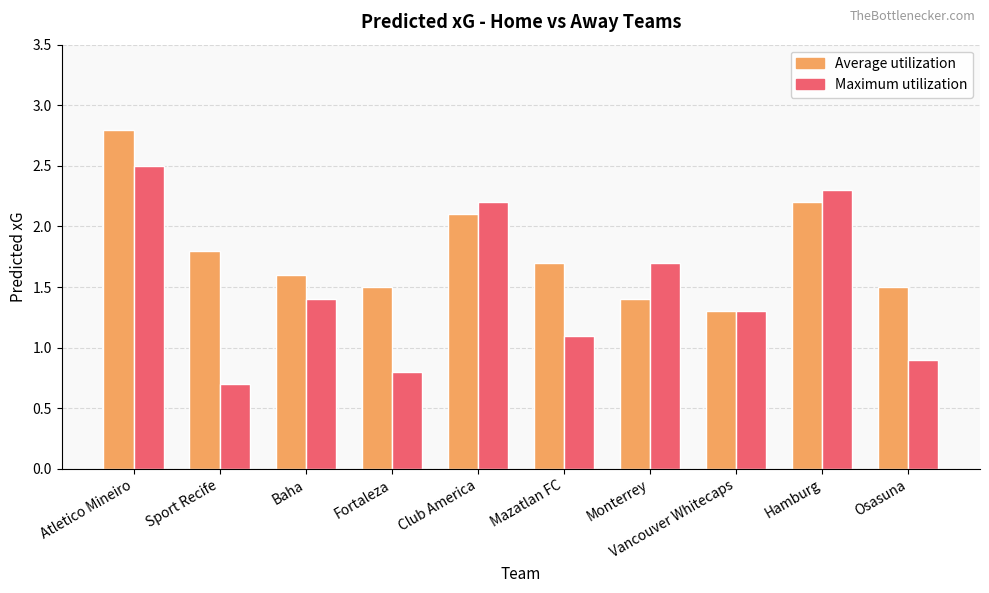

Reading left to right, extract all data points from this chart.

Average utilization: 2.8	1.8	1.6	1.5	2.1	1.7	1.4	1.3	2.2	1.5
Maximum utilization: 2.5	0.7	1.4	0.8	2.2	1.1	1.7	1.3	2.3	0.9